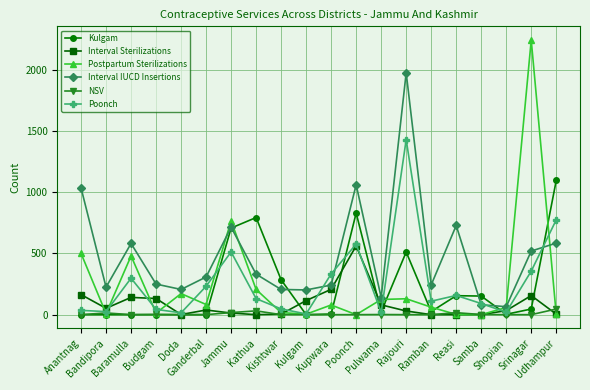

Count the number of categories in the chart.

20